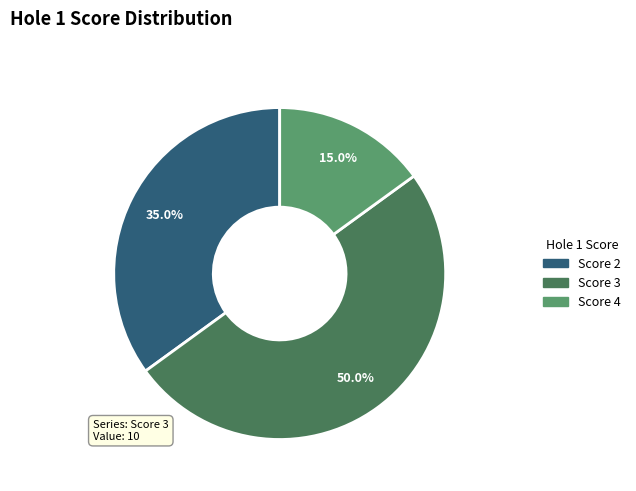

Combined, do Score 3 and Score 2 account for over 50%?

Yes